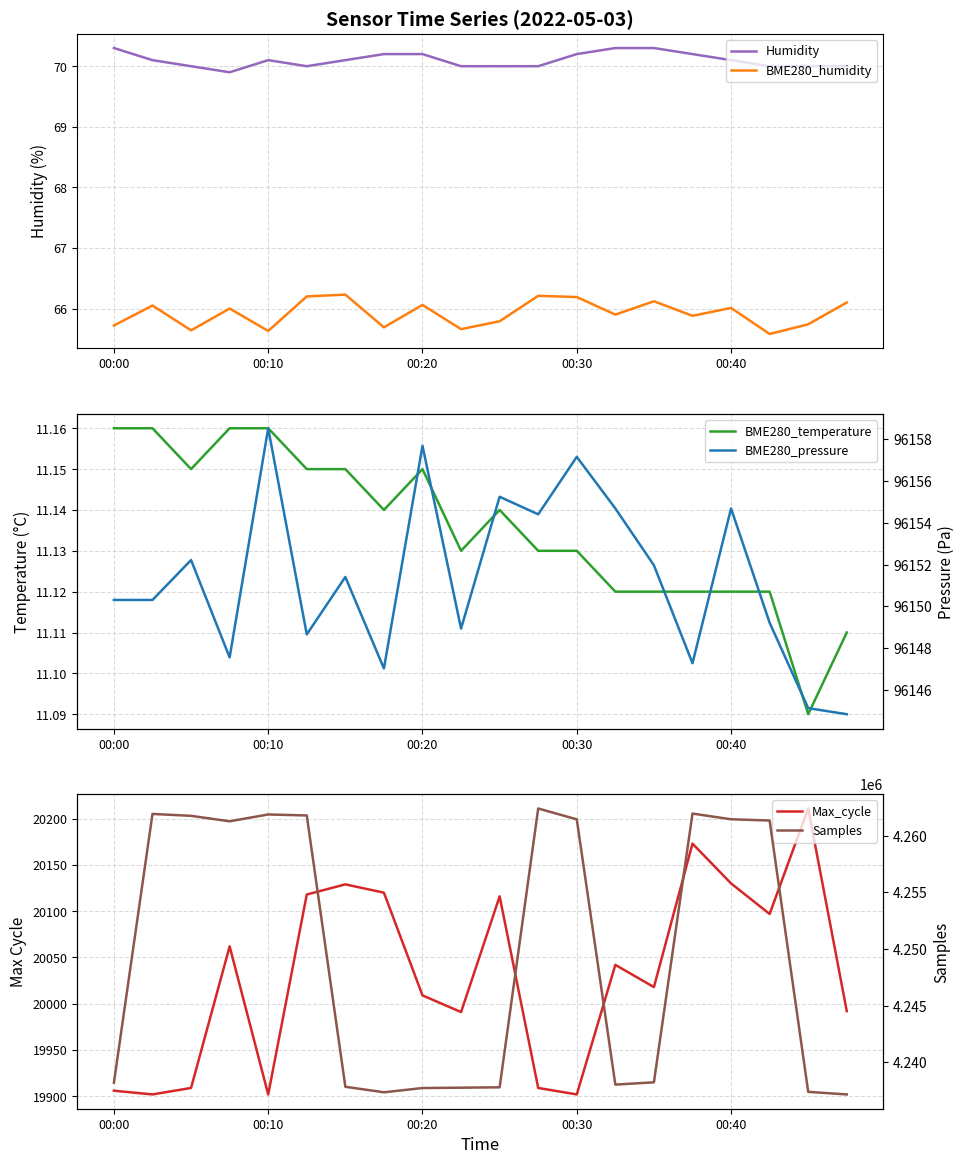

What is the highest value of the Max_cycle series?

20211.0